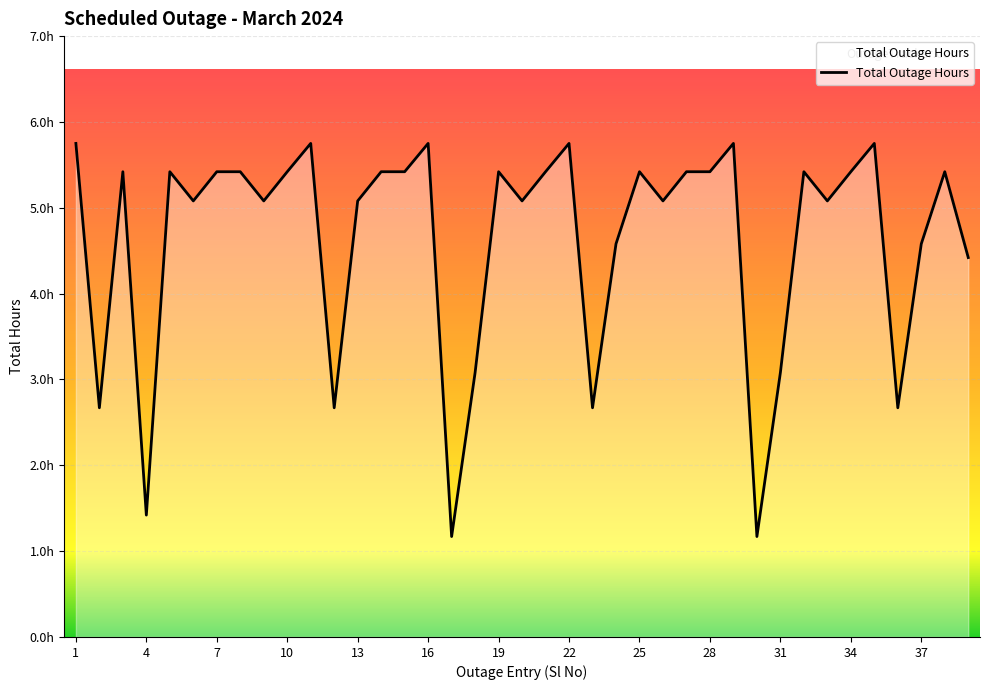

Does the chart display data point markers on the line(s)?

No